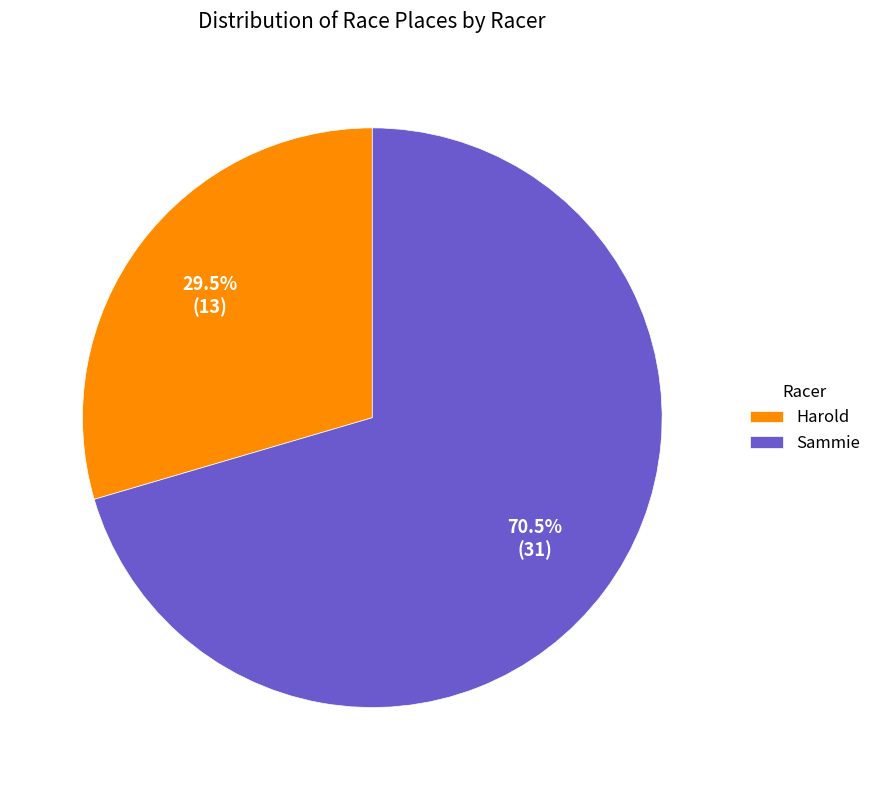

How many slices are in this pie chart?

2